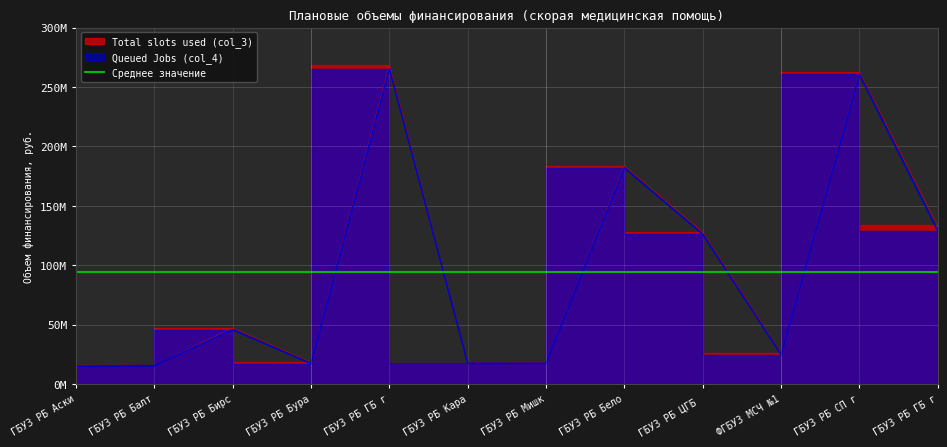

How many lines are shown in the chart?

2